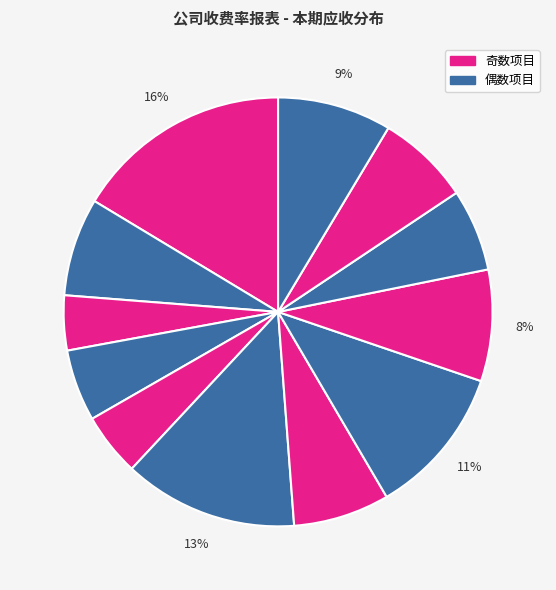

How many slices are in this pie chart?

12